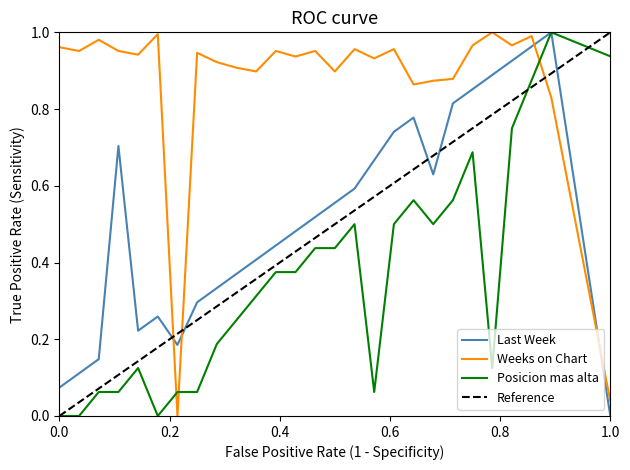

Reading left to right, list all the values displayed in this chart.

Last Week: 0.1	0.1	0.1	0.7	0.2	0.3	0.2	0.3	0.3	0.4	0.4	0.4	0.5	0.5	0.6	0.6	0.7	0.7	0.8	0.6	0.8	0.9	0.9	0.9	1.0	1.0	0.0
Weeks on Chart: 1.0	1.0	1.0	1.0	0.9	1.0	0.0	0.9	0.9	0.9	0.9	1.0	0.9	1.0	0.9	1.0	0.9	1.0	0.9	0.9	0.9	1.0	1.0	1.0	1.0	0.8	0.0
Posicion mas alta: 0.0	0.0	0.1	0.1	0.1	0.0	0.1	0.1	0.2	0.2	0.3	0.4	0.4	0.4	0.4	0.5	0.1	0.5	0.6	0.5	0.6	0.7	0.1	0.8	0.9	1.0	0.9